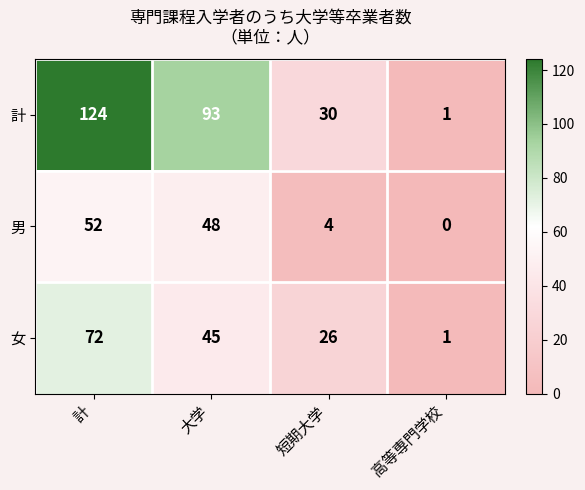

What is the total value across all series at 計?

248